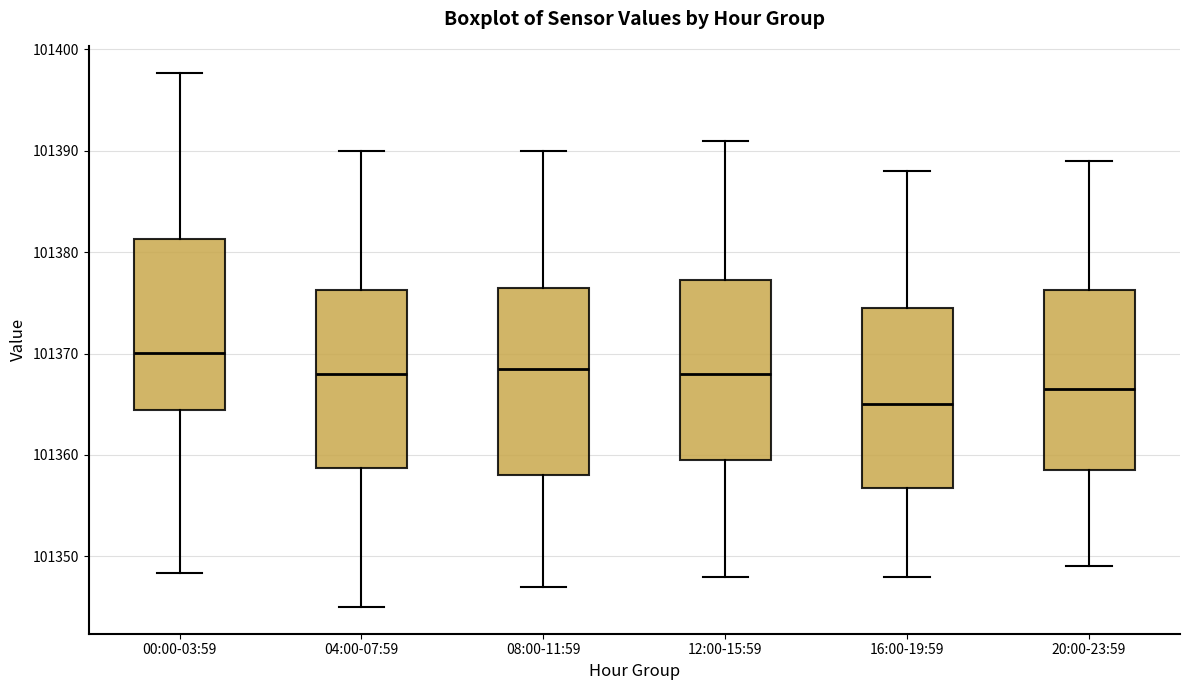

Reading left to right, read every box against the y-axis: the position of its median line, the range the box covers, and the ends of its whiskers. The values are not printed on the chart, so give them approximately, as read against the axis.

00:00-03:59: median 101370, box 101364 to 101381, whiskers 101348 to 101398
04:00-07:59: median 101368, box 101359 to 101376, whiskers 101345 to 101390
08:00-11:59: median 101369, box 101358 to 101377, whiskers 101347 to 101390
12:00-15:59: median 101368, box 101360 to 101377, whiskers 101348 to 101391
16:00-19:59: median 101365, box 101357 to 101375, whiskers 101348 to 101388
20:00-23:59: median 101367, box 101359 to 101376, whiskers 101349 to 101389